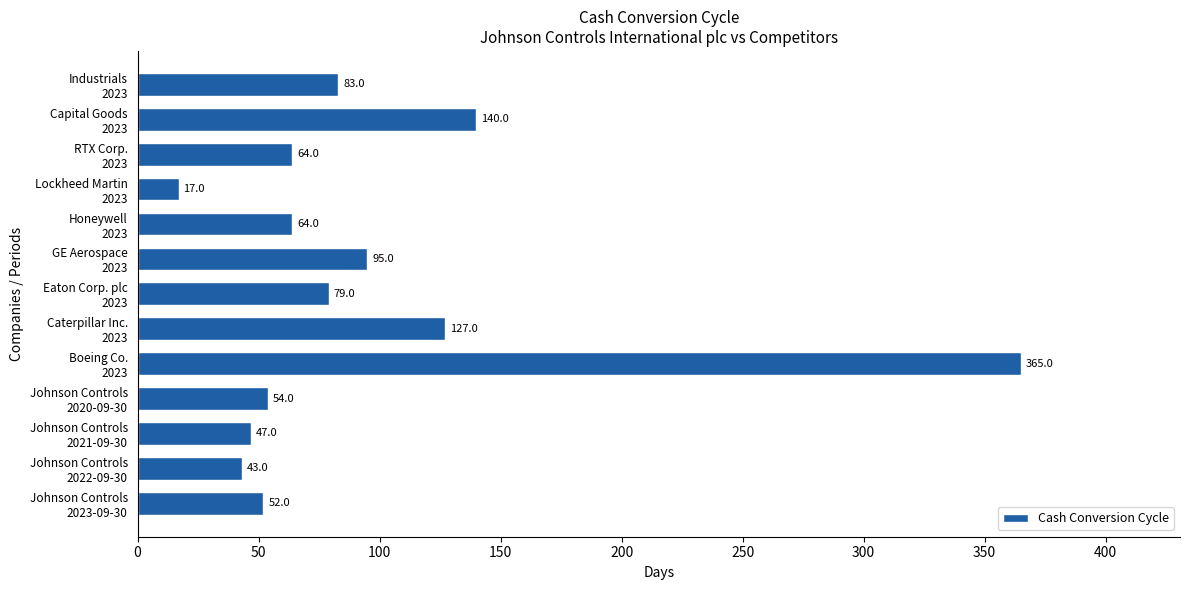

What is the maximum value shown in the chart?

365